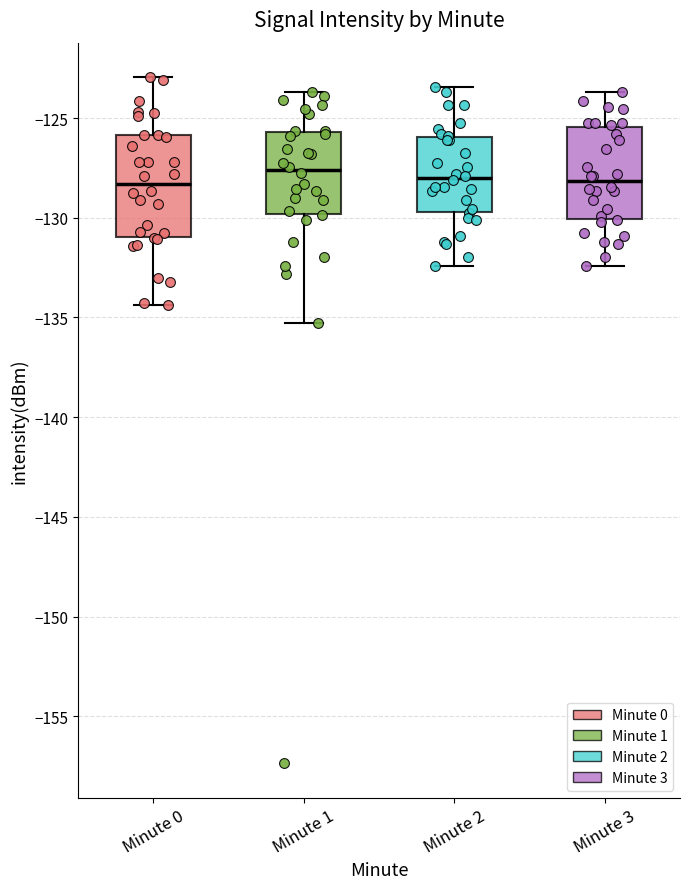

Reading left to right, transcribe this box plot: for each box, give where its median line is, the range the box spans, and where its two whiskers end, as read against the y-axis. The values are not printed on the chart, so give them approximately, as read against the axis.

Minute 0: median -128.5, box -131.0 to -126.0, whiskers -134.5 to -123.0
Minute 1: median -127.5, box -130.0 to -125.5, whiskers -135.5 to -123.5
Minute 2: median -128.0, box -129.5 to -126.0, whiskers -132.5 to -123.5
Minute 3: median -128.0, box -130.0 to -125.5, whiskers -132.5 to -123.5